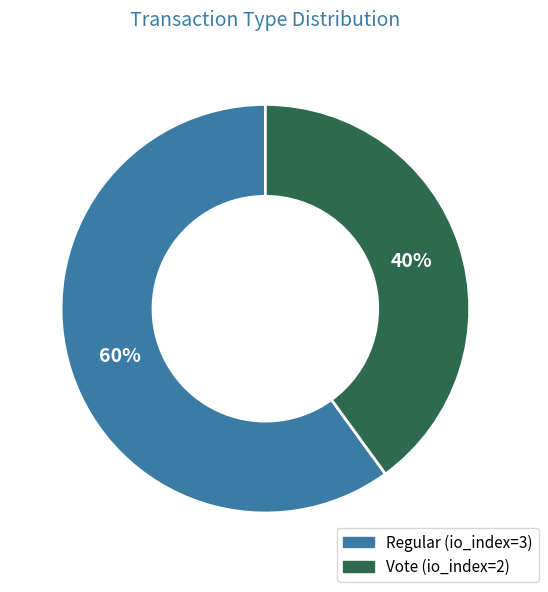

Does Regular account for over 50% of the chart?

Yes